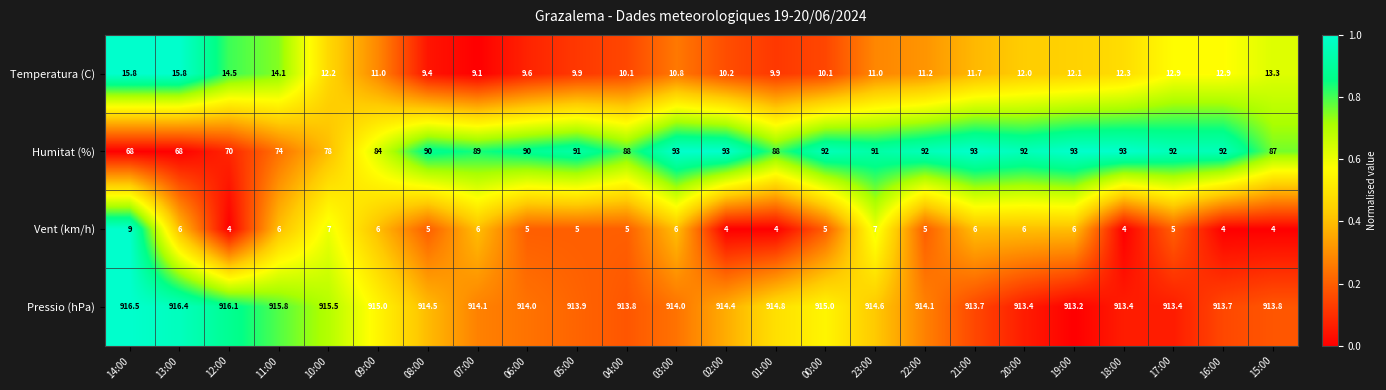

What is the approximate value of Pressio (hPa) at 15:00?

913.8